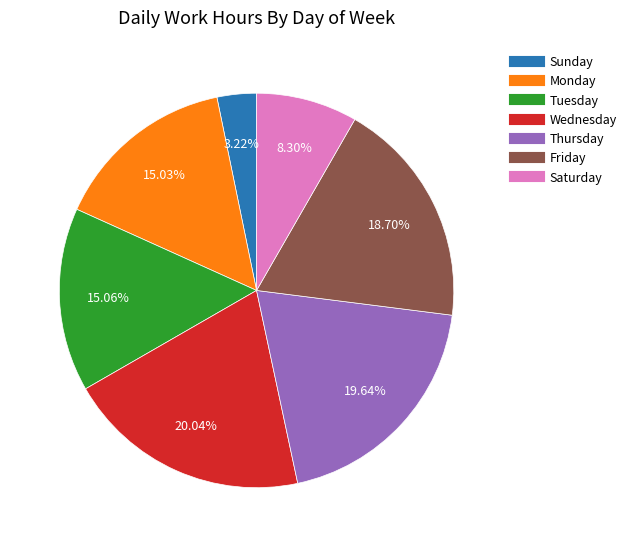

Is there a majority slice in this chart?

No